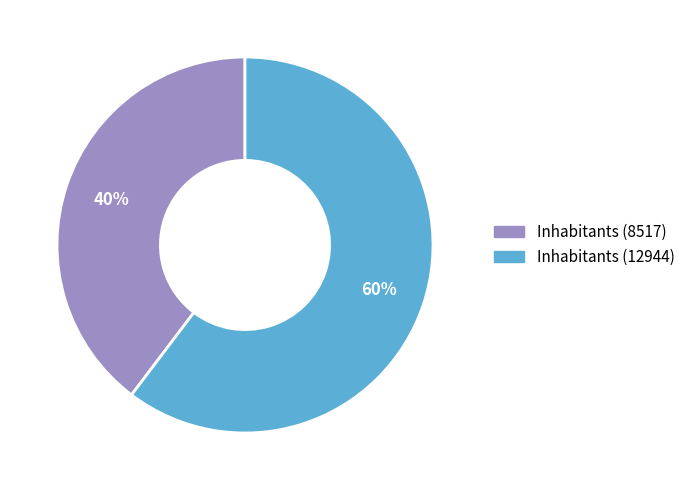

To the nearest percent, what is the combined percentage of Inhabitants (8517) and Inhabitants (12944)?

100%